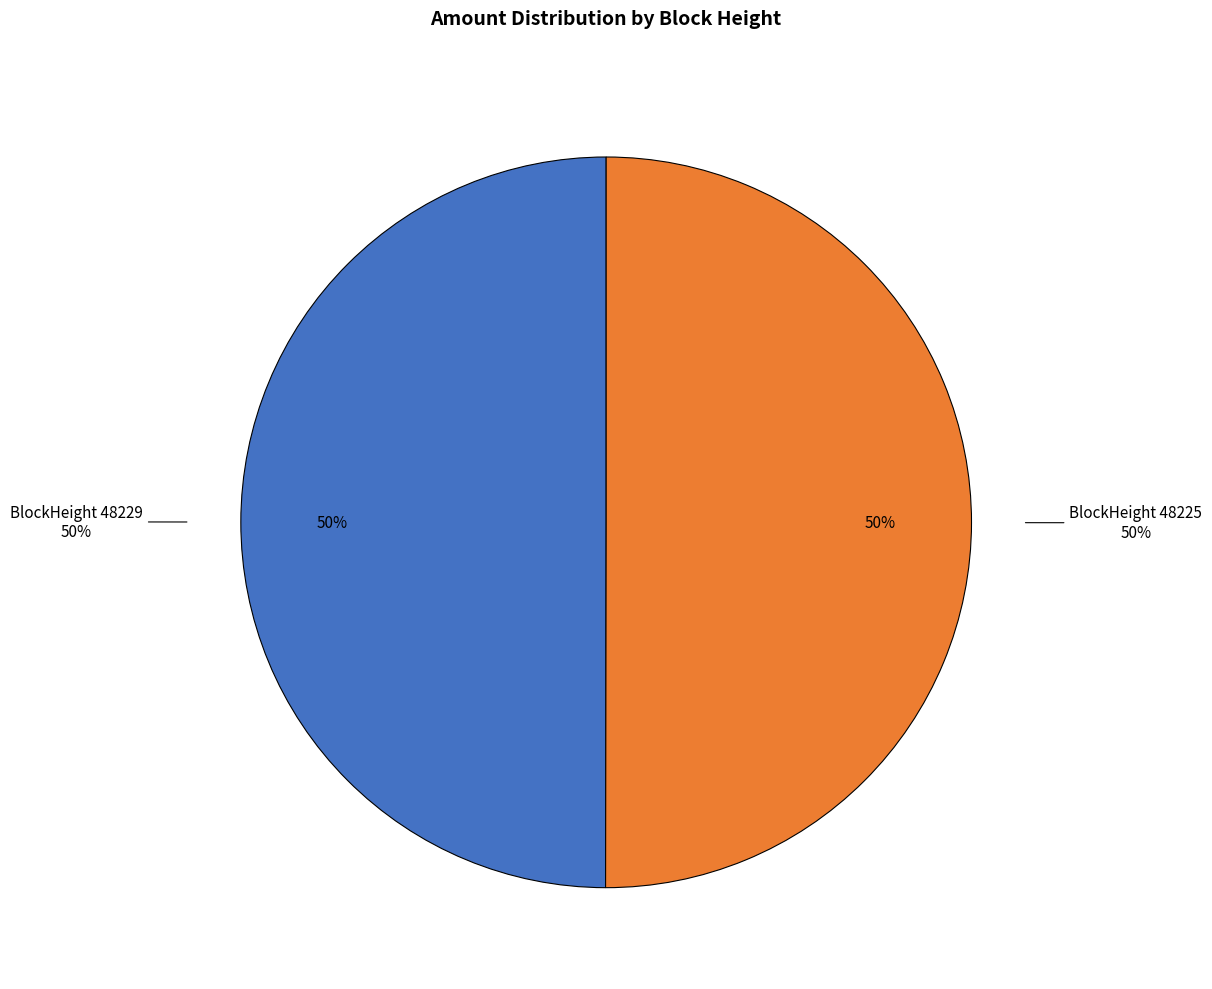

How many segments does this pie chart have?

2